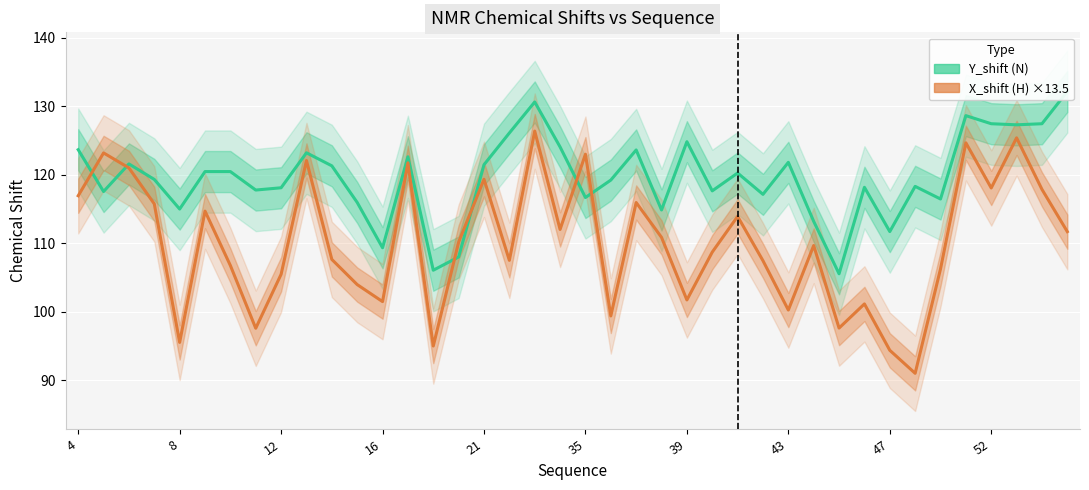

At how many categories does at least one series exceed 108?

38